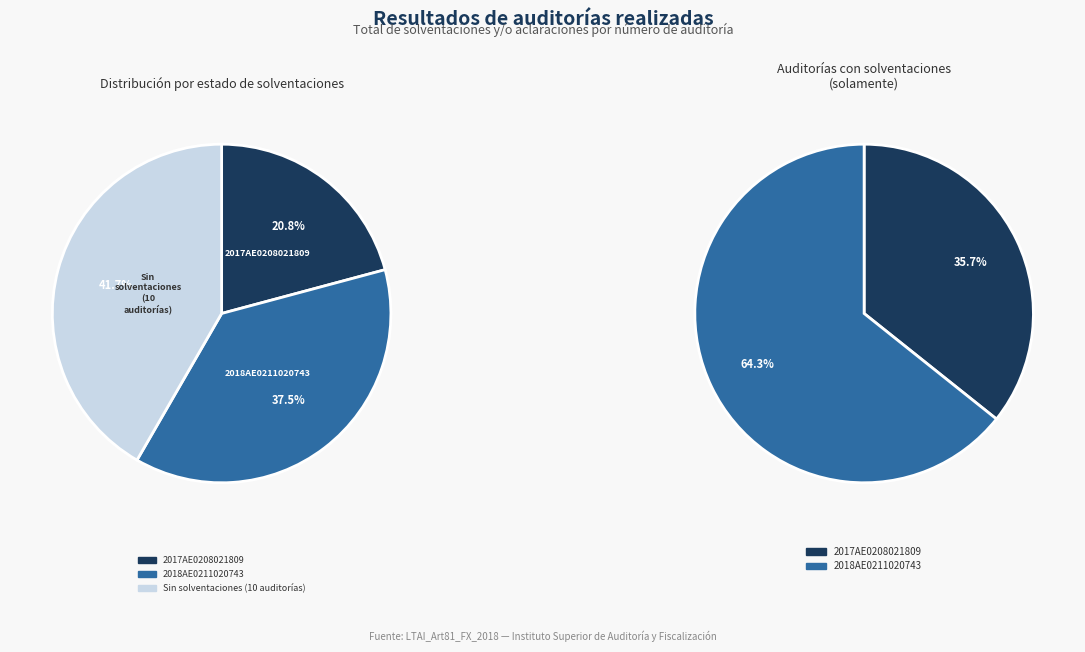

What is the largest slice in the pie chart?

2018AE0211020743